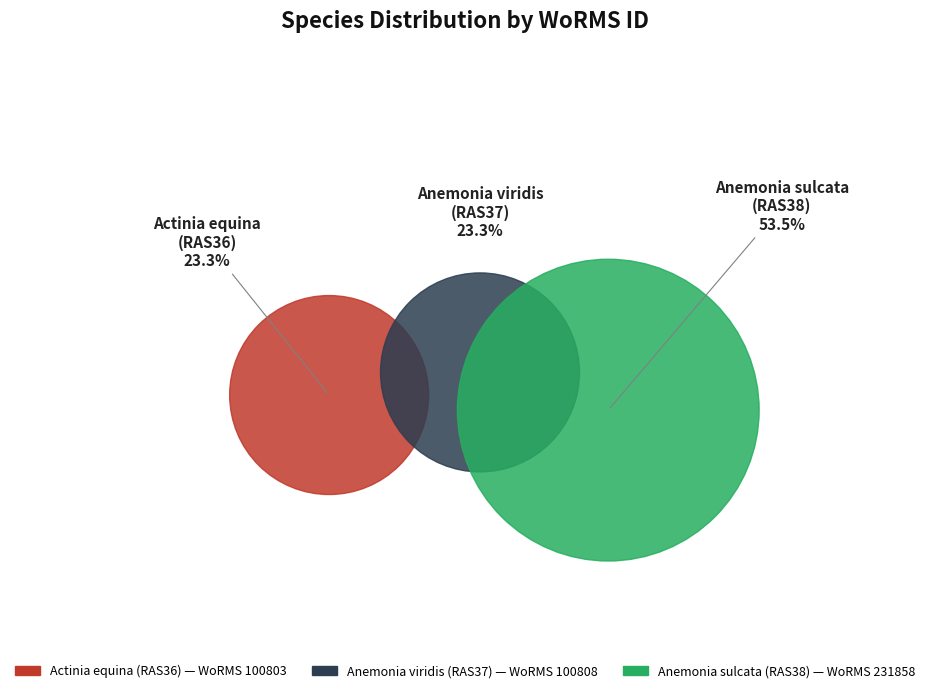

What percentage is the Anemonia viridis
(RAS37) slice, to the nearest percent?

23%